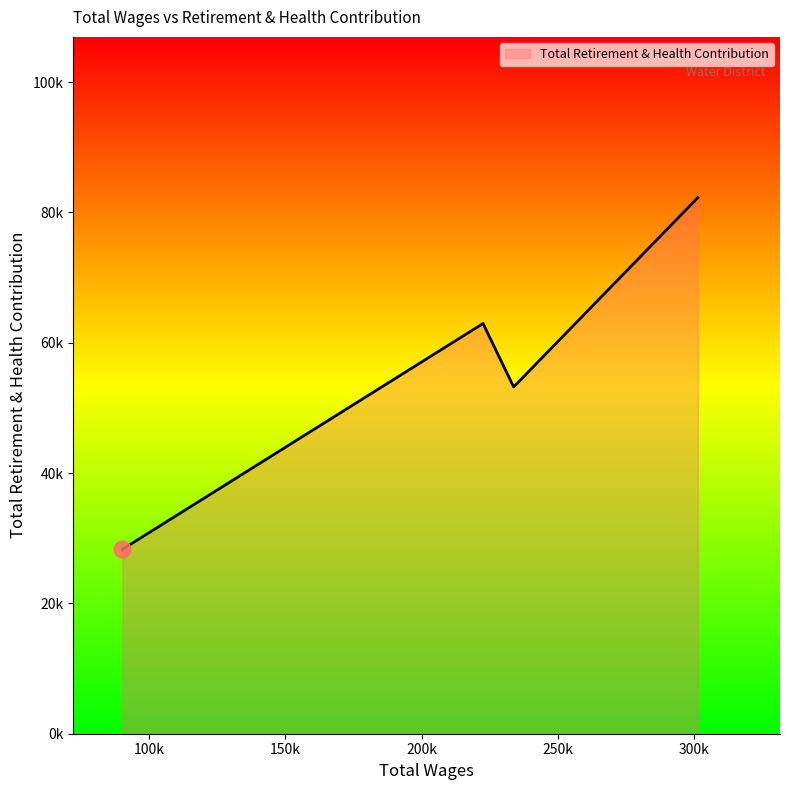

Does the chart have visible grid lines?

No